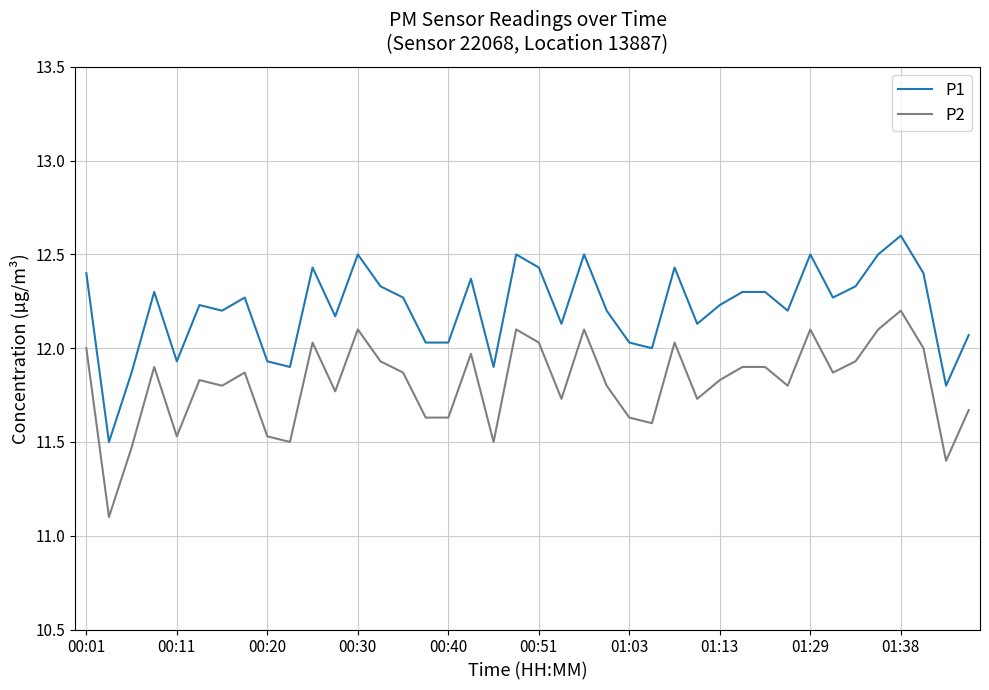

True or false: P2 and P1 cross at least once.

False